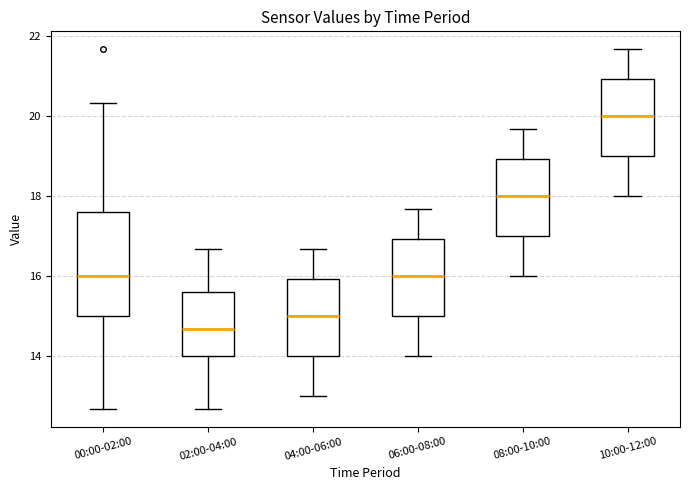

Which box has the lowest median line?

02:00-04:00